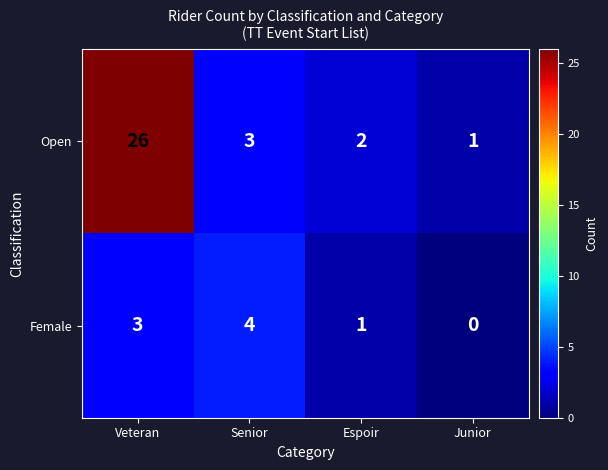

At Veteran, list the series in order from largest to smallest.

Open, Female